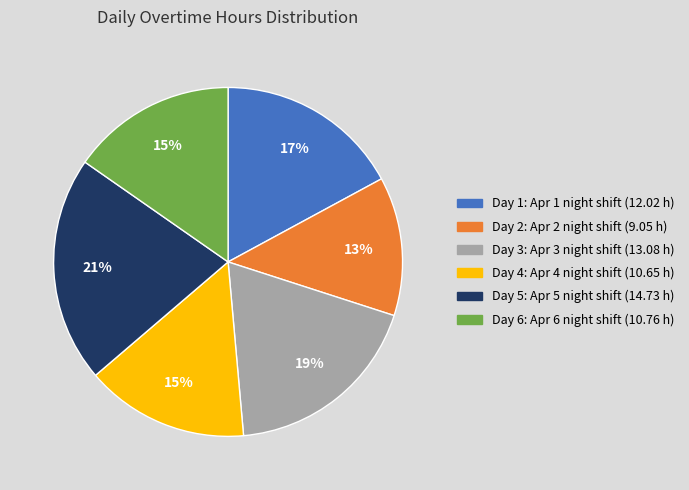

To the nearest percent, what percentage of the pie is Day 5: Apr 5 night shift (14.73 h)?

21%